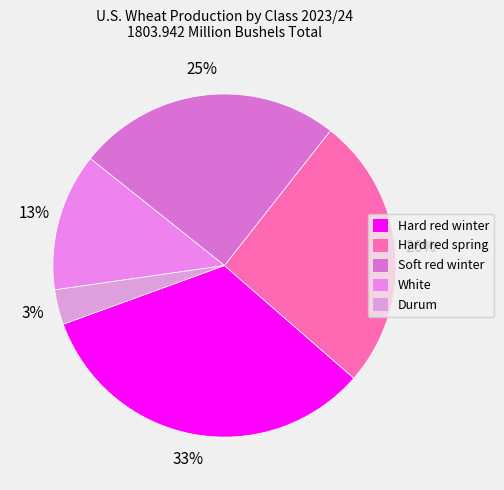

Is Durum the majority of the pie?

No